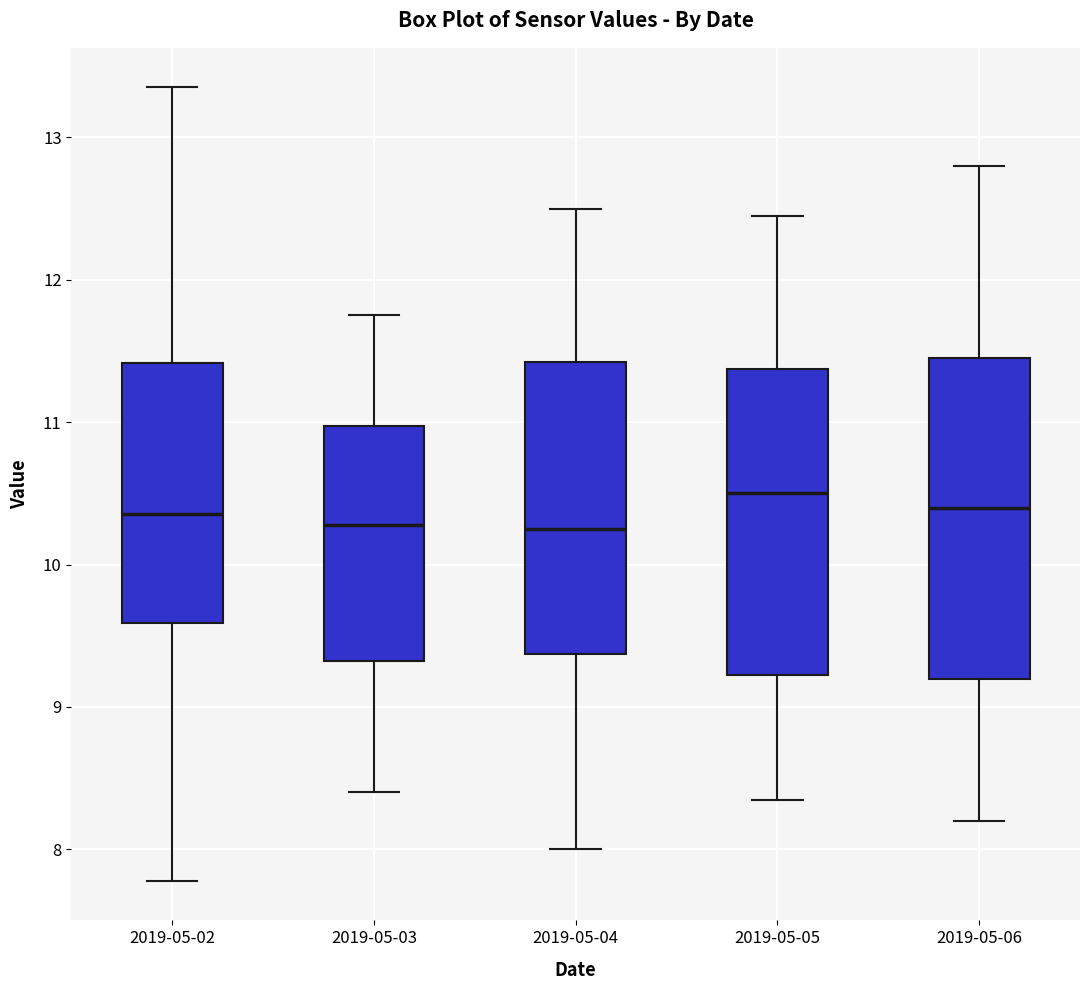

Where does the lower whisker of the box for 2019-05-04 end on the y-axis? The values are not printed on the chart, so give them approximately, as read against the axis.

8.0